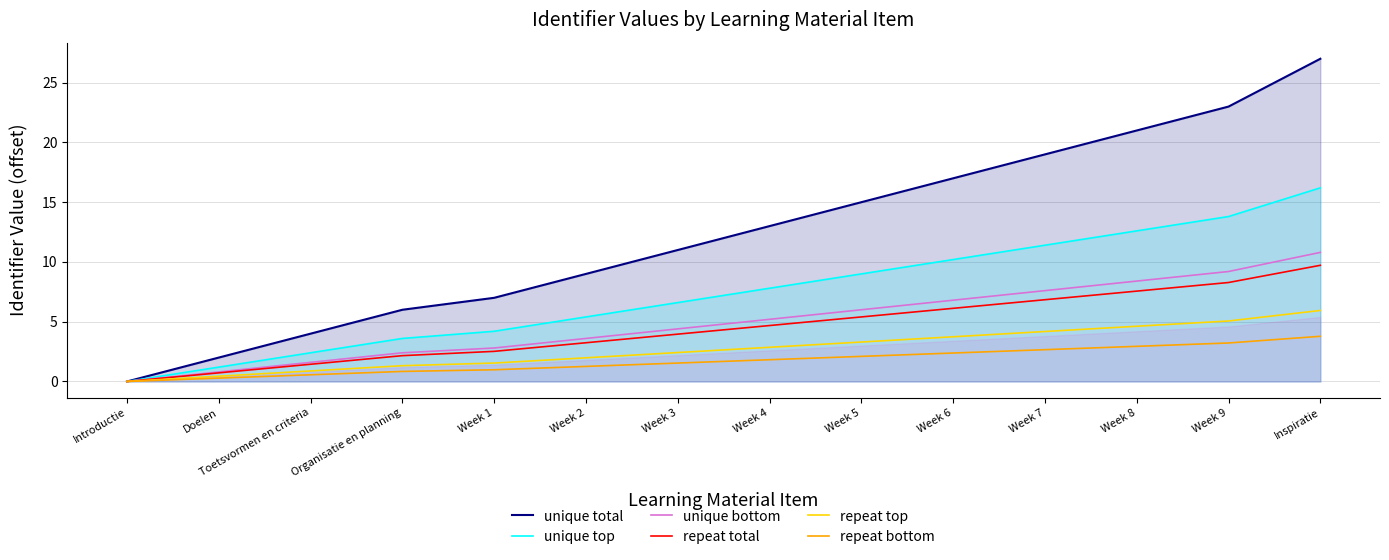

True or false: repeat total and unique bottom intersect in this chart.

False